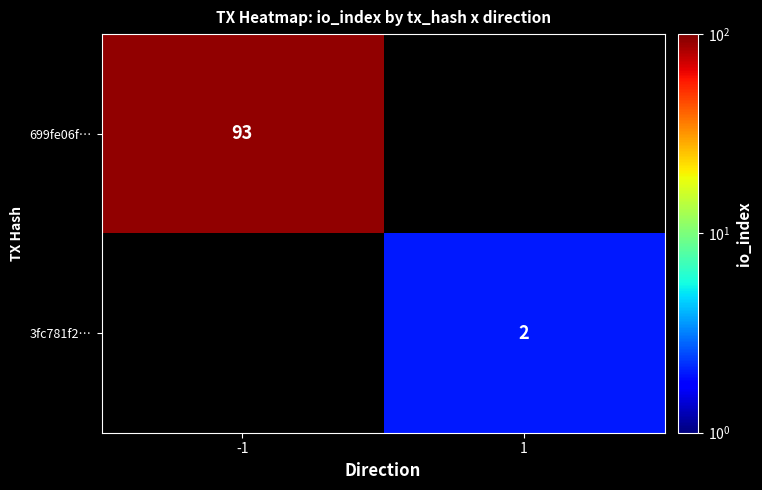

The value of 699fe06f… at -1 is 93. True or false?

True